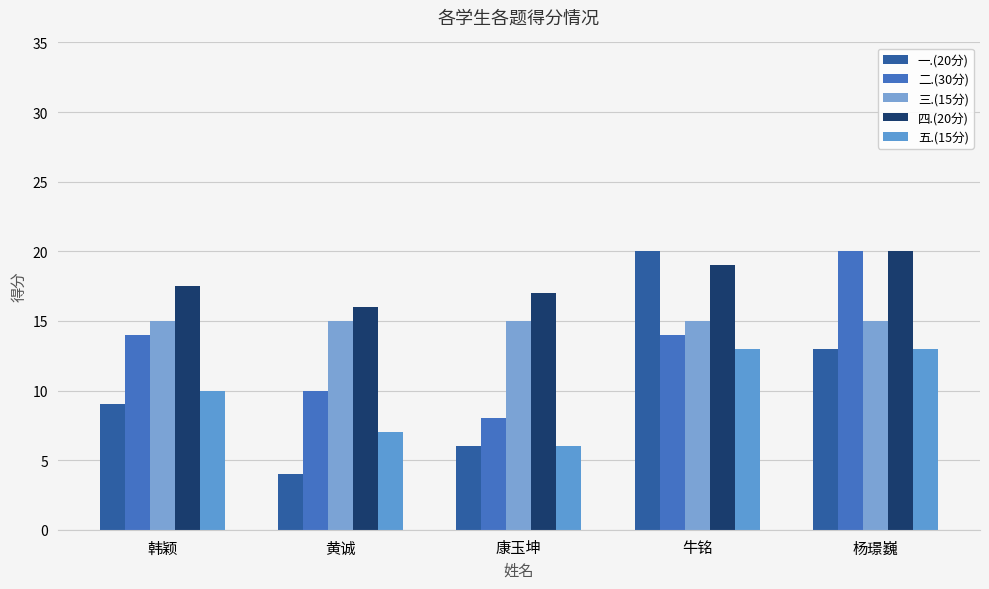

How many series are shown in this chart?

5